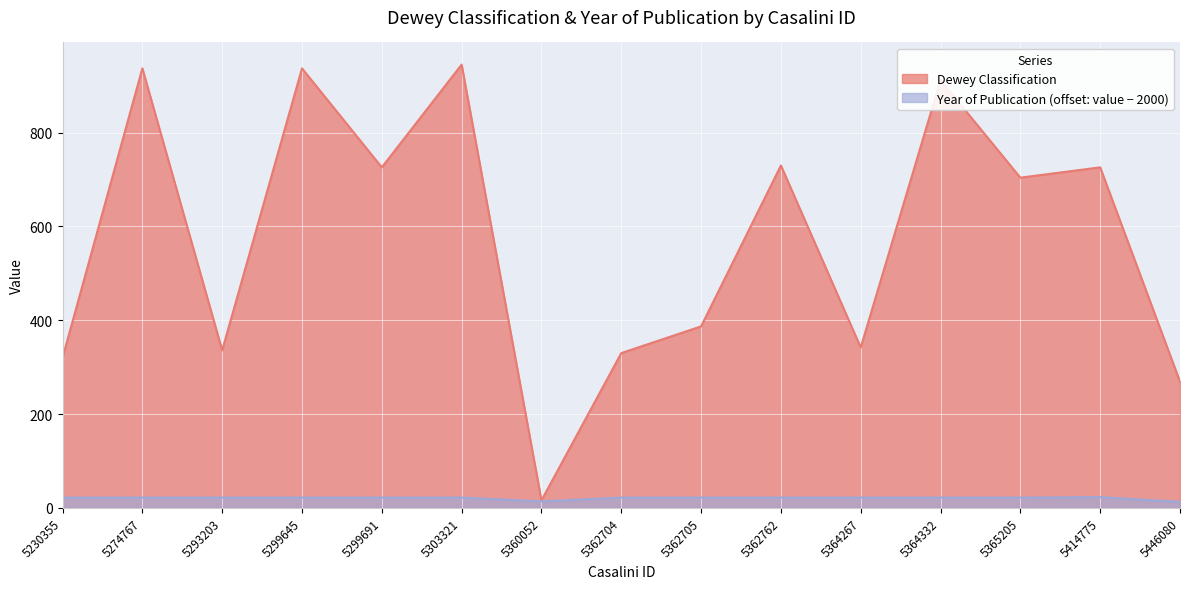

True or false: Year of Publication and Dewey Classification intersect in this chart.

False